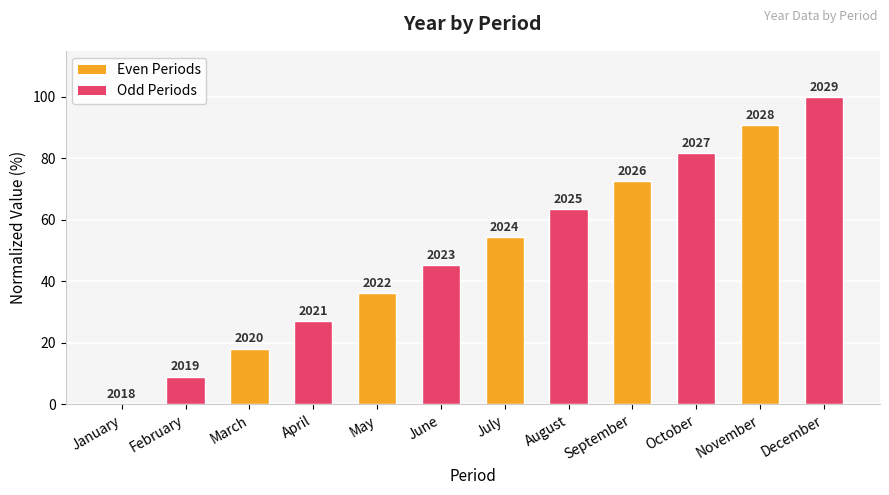

What is the ratio of the value at April to the value at December?

0.3